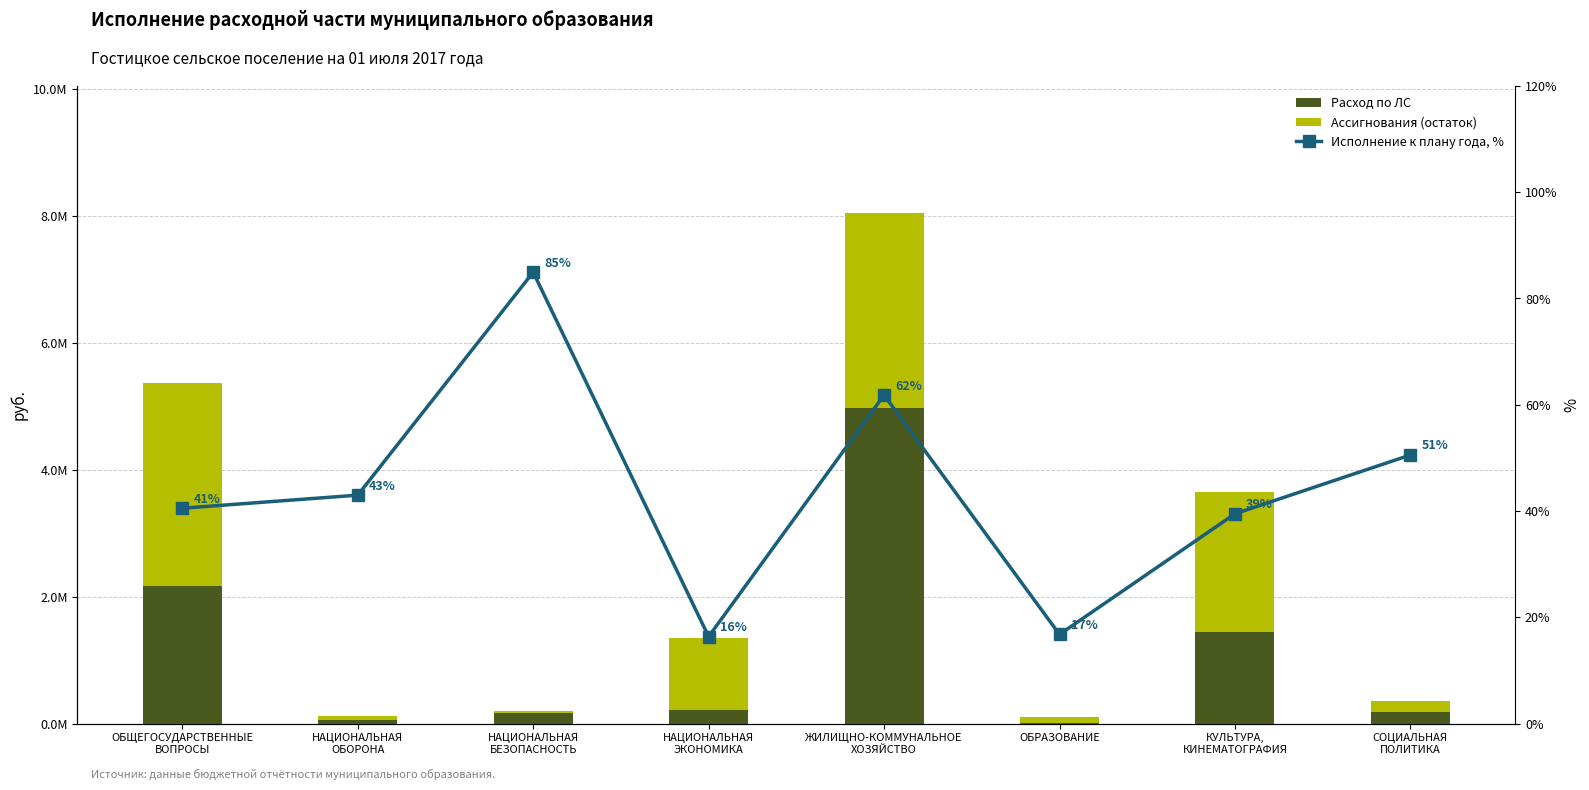

The Ассигнования (остаток) series shows 106706.7 at СОЦИАЛЬНАЯ
ПОЛИТИКА. True or false?

False